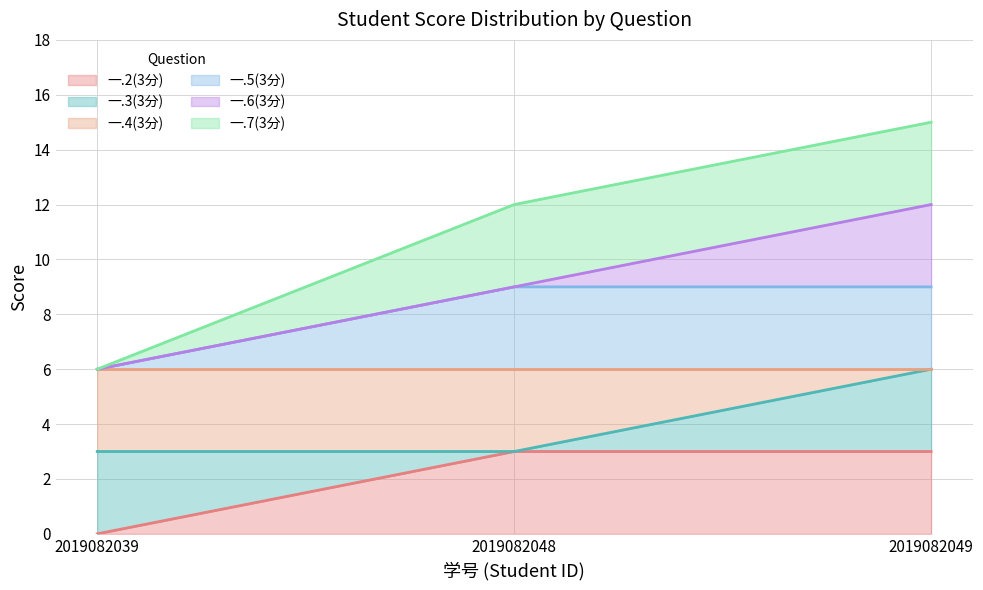

What is the spread (max minus min) of values at 2019082039?

6